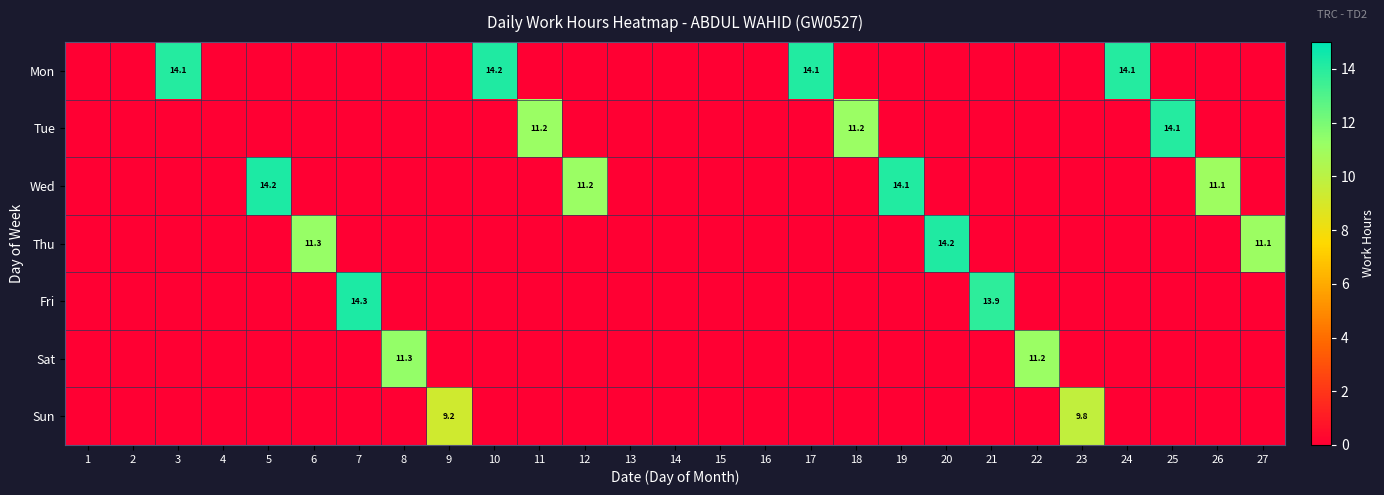

True or false: Sat has a value of 16.8 at 22.

False